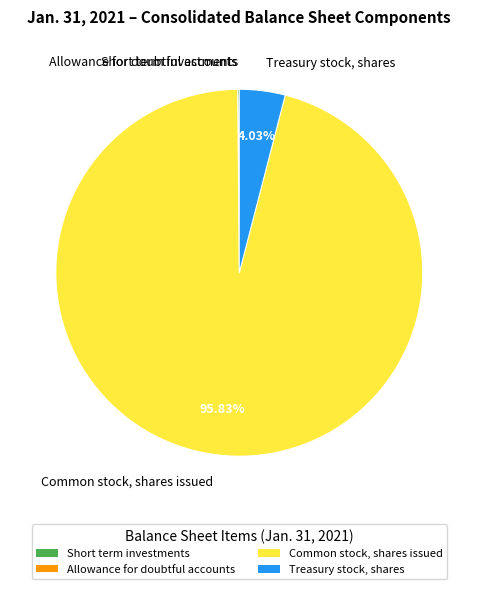

Is there a majority slice in this chart?

Yes